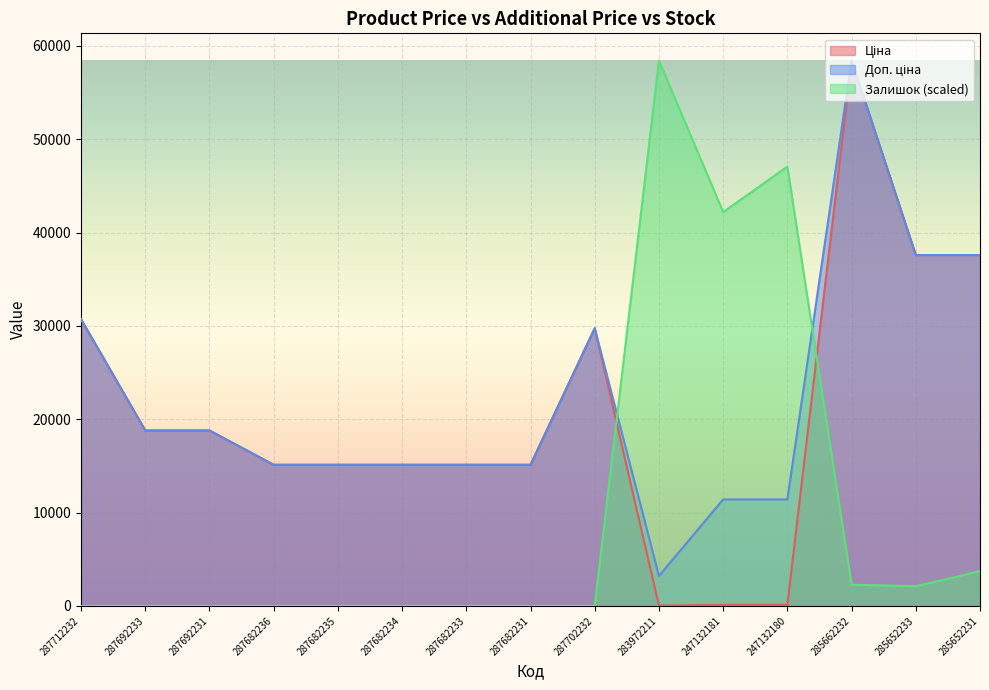

Where do Залишок and Доп. ціна first cross each other?

287702232 and 283972211